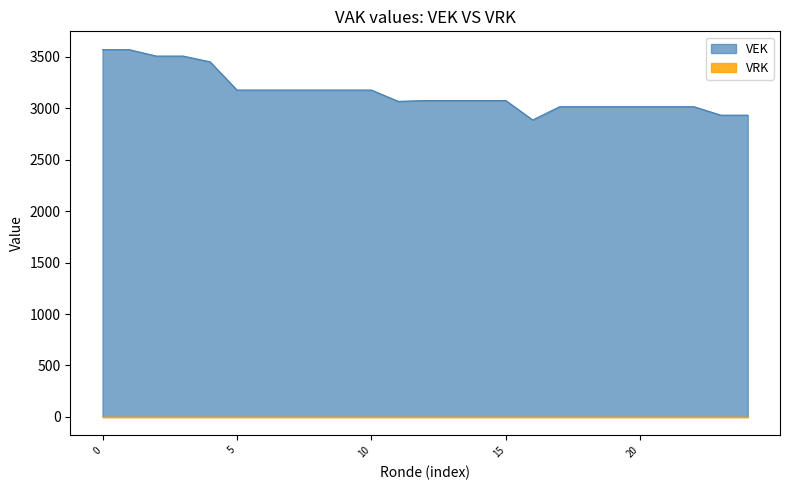

What is the maximum value shown in the chart?

3568